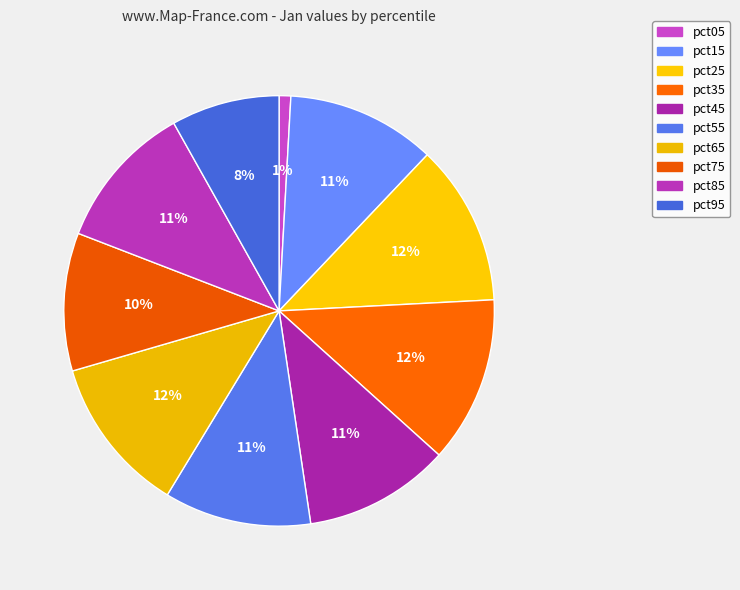

Which has a higher value, pct75 or pct45?

pct45